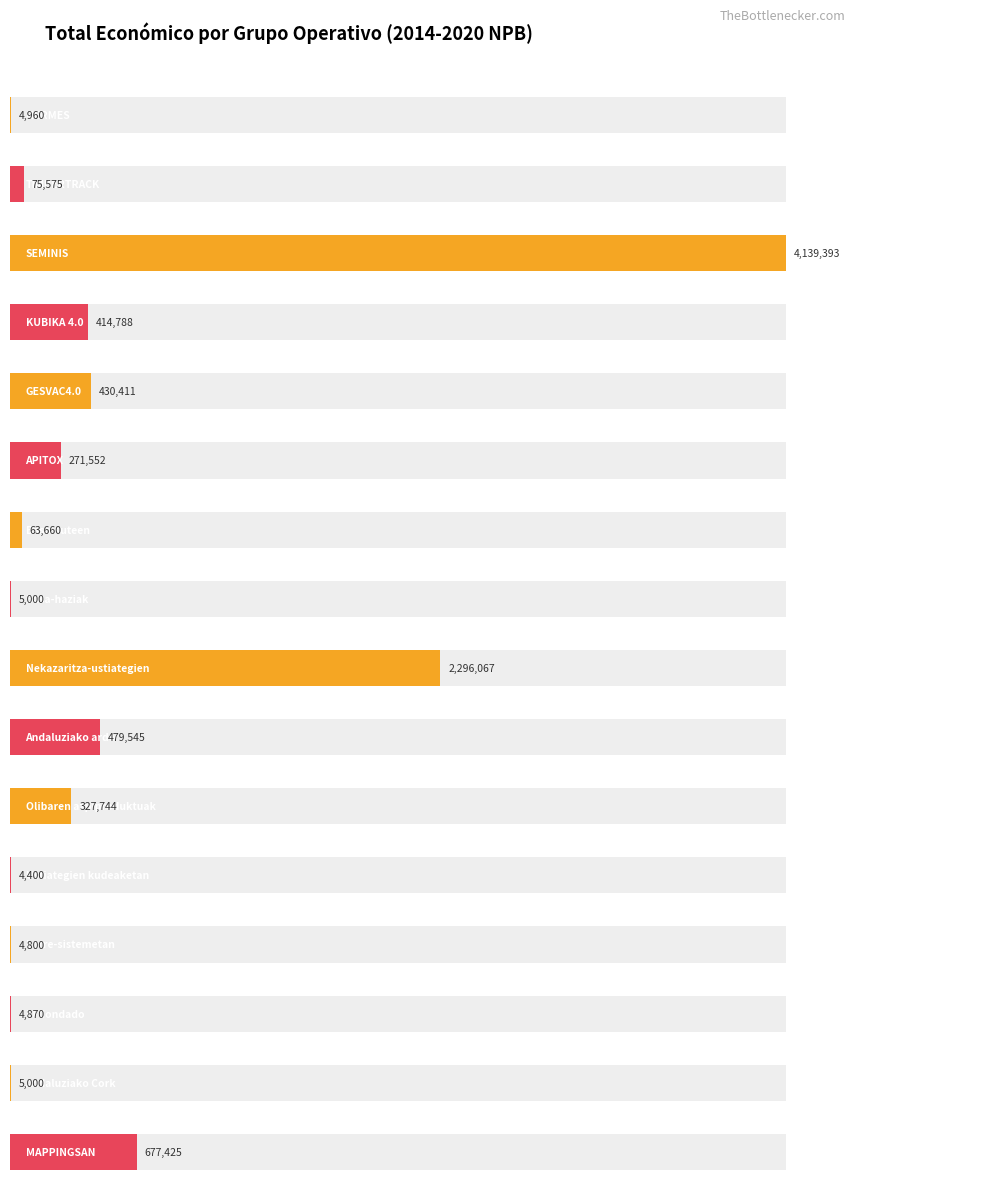

Which label corresponds to the smallest value in the chart?

Ustiategien kudeaketan